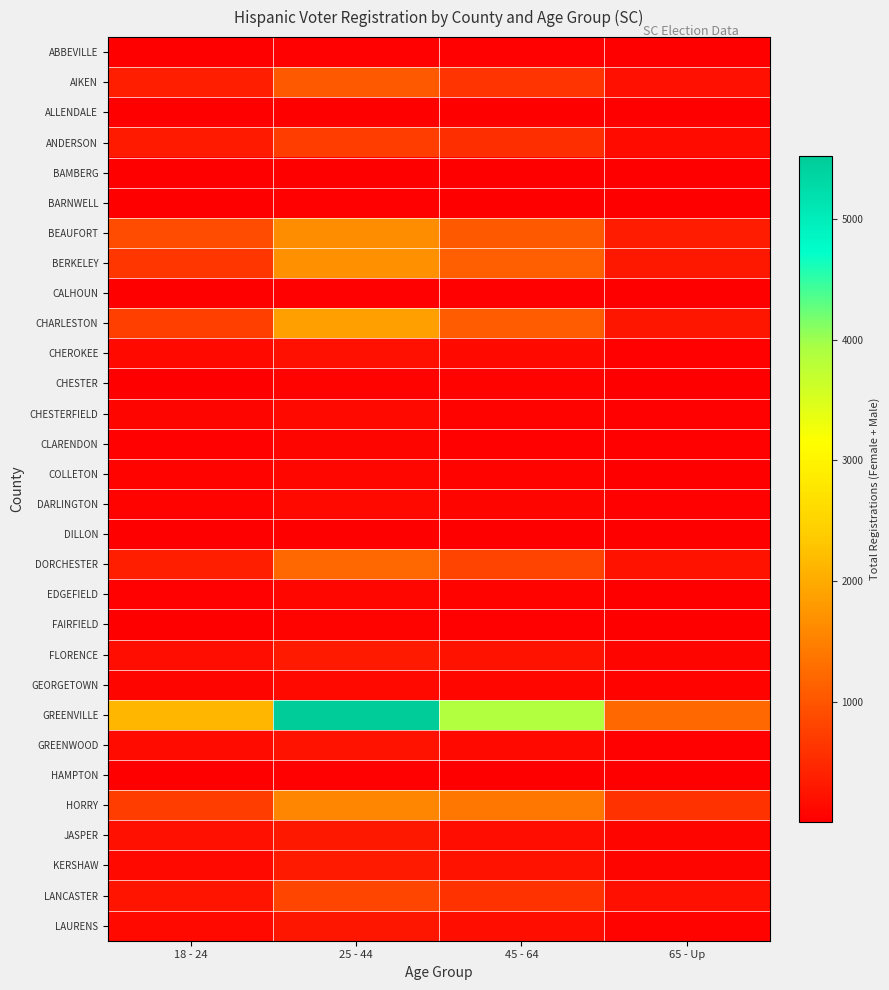

List the series in order of their peak value, lowest first.

ALLENDALE, BAMBERG, DILLON, BARNWELL, HAMPTON, CALHOUN, ABBEVILLE, FAIRFIELD, CHESTER, CLARENDON, COLLETON, EDGEFIELD, CHESTERFIELD, DARLINGTON, GEORGETOWN, CHEROKEE, GREENWOOD, LAURENS, JASPER, KERSHAW, FLORENCE, ANDERSON, LANCASTER, AIKEN, DORCHESTER, HORRY, BEAUFORT, BERKELEY, CHARLESTON, GREENVILLE